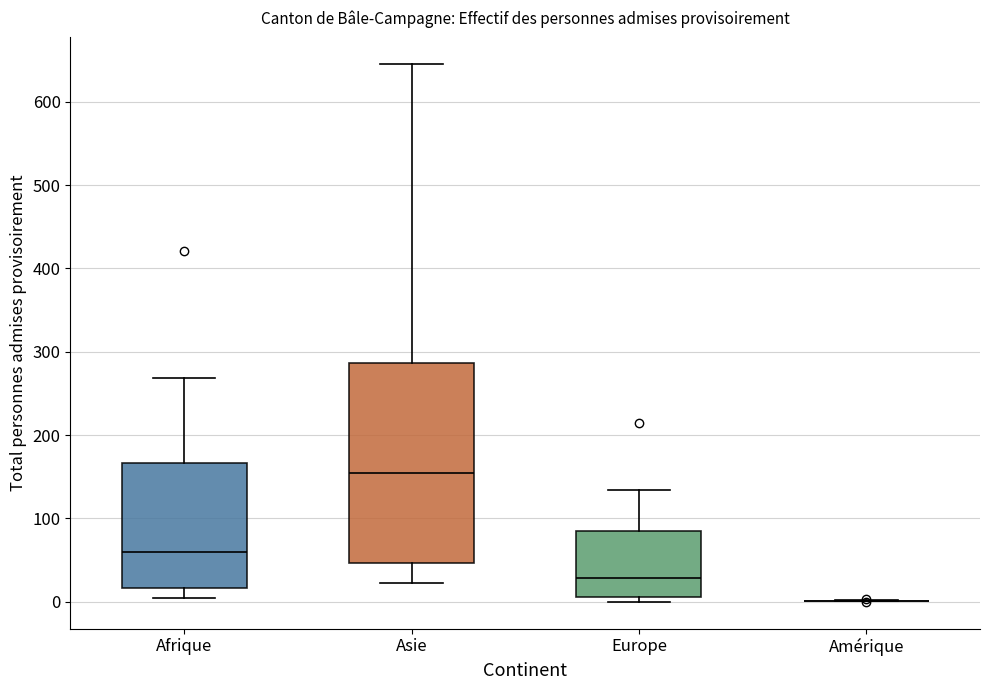

Which box is the tallest, from its lower edge to its upper edge?

Asie